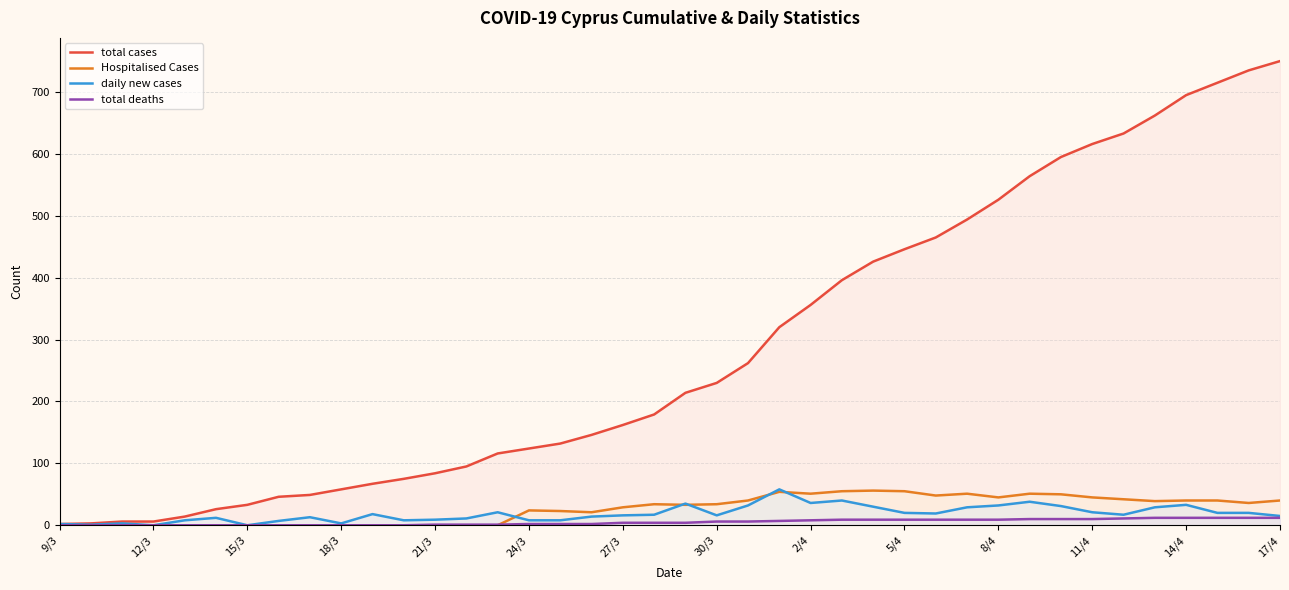

What is the value of the total deaths point at the 28th from the left?

9